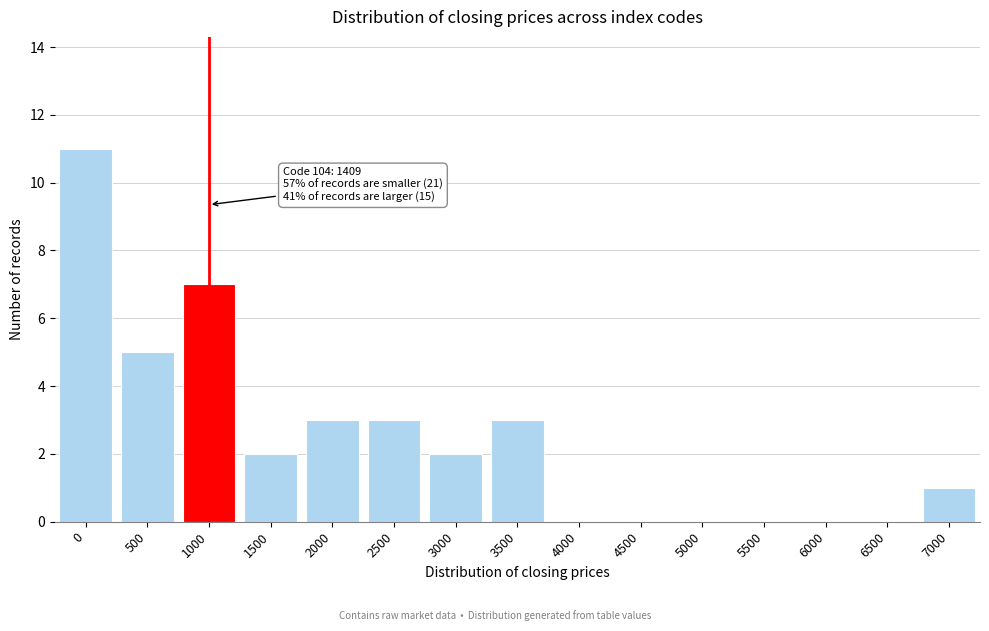

Reading left to right, what are all the values shown in this chart?

0=11	500=5	1000=7	1500=2	2000=3	2500=3	3000=2	3500=3	4000=0	4500=0	5000=0	5500=0	6000=0	6500=0	7000=1